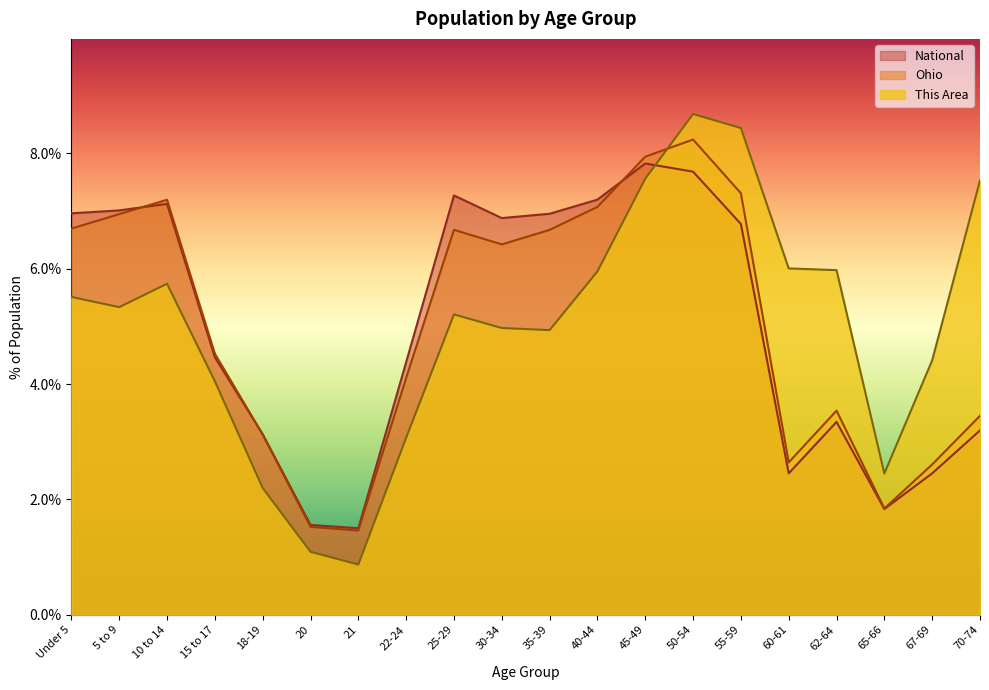

What is the difference between the highest and lowest values at 21?

0.6